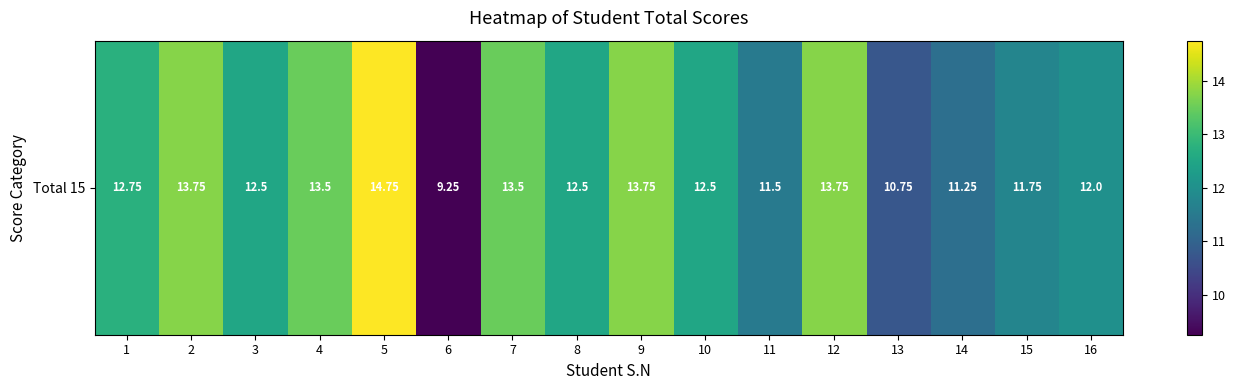

True or false: the data shows 5.0 at 2.

False